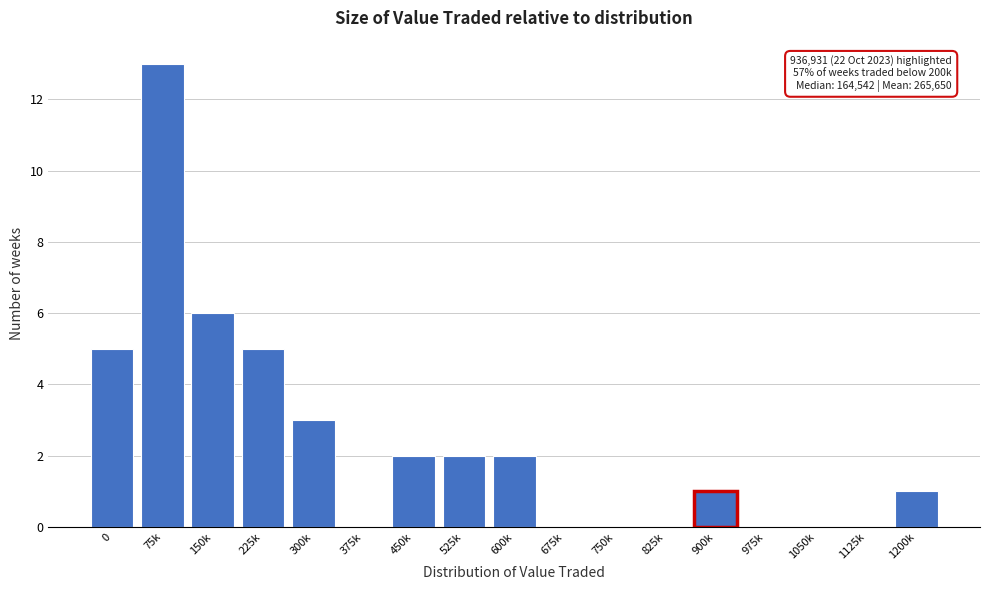

Reading left to right, transcribe all the data shown in this chart.

0=5	75k=13	150k=6	225k=5	300k=3	375k=0	450k=2	525k=2	600k=2	675k=0	750k=0	825k=0	900k=1	975k=0	1050k=0	1125k=0	1200k=1